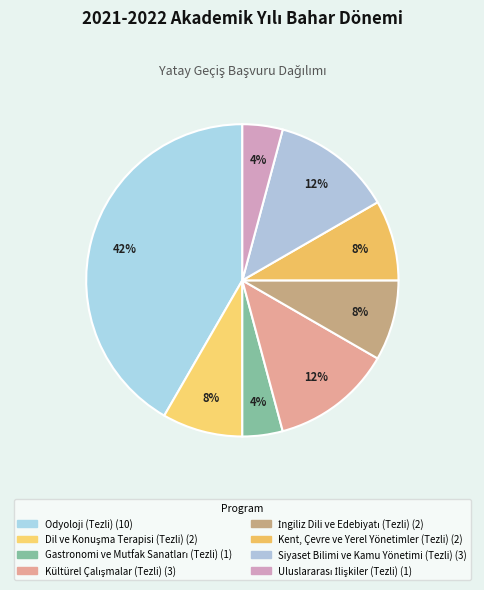

True or false: Gastronomi ve Mutfak Sanatları (Tezli) accounts for 12% of the total.

False